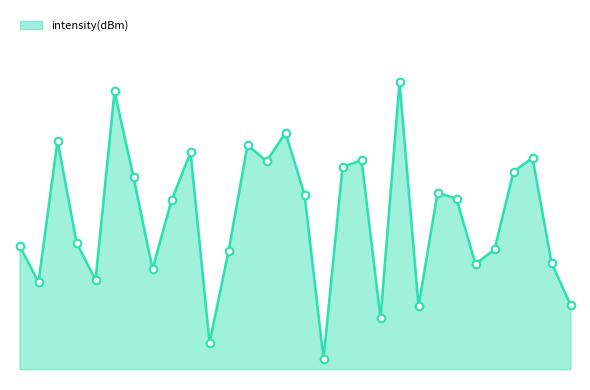

Is this an area chart (filled region under the line)?

Yes